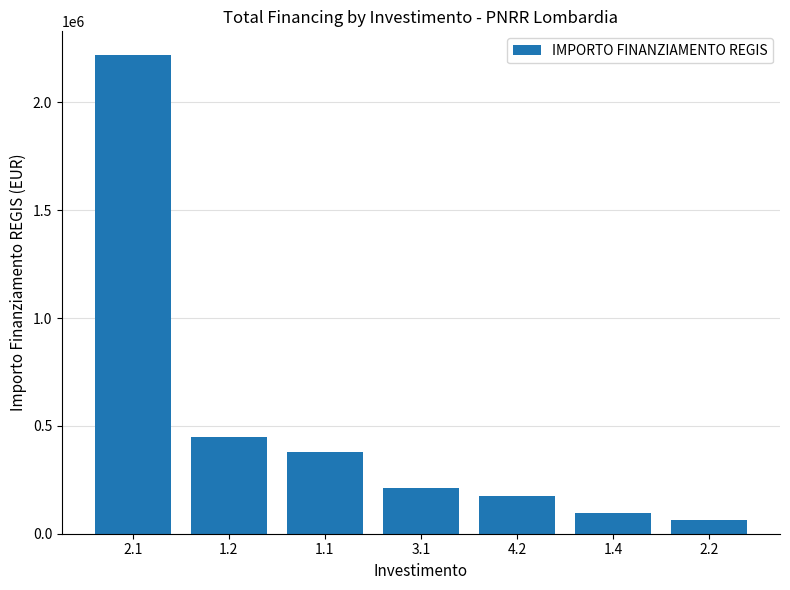

What is the value of the 7th bar from the left?

65000